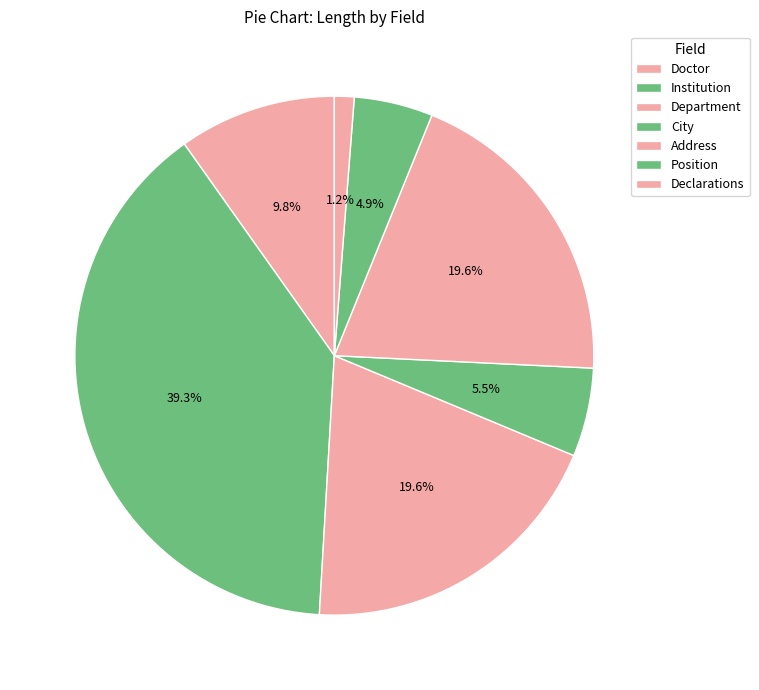

To the nearest percent, what is the average slice percentage?

14%